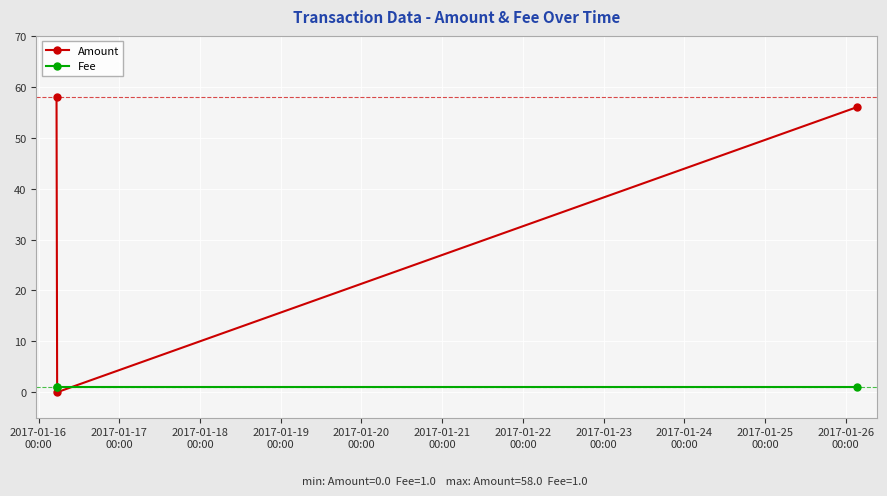

What is the difference between the maximum and minimum values in the Amount series?

58